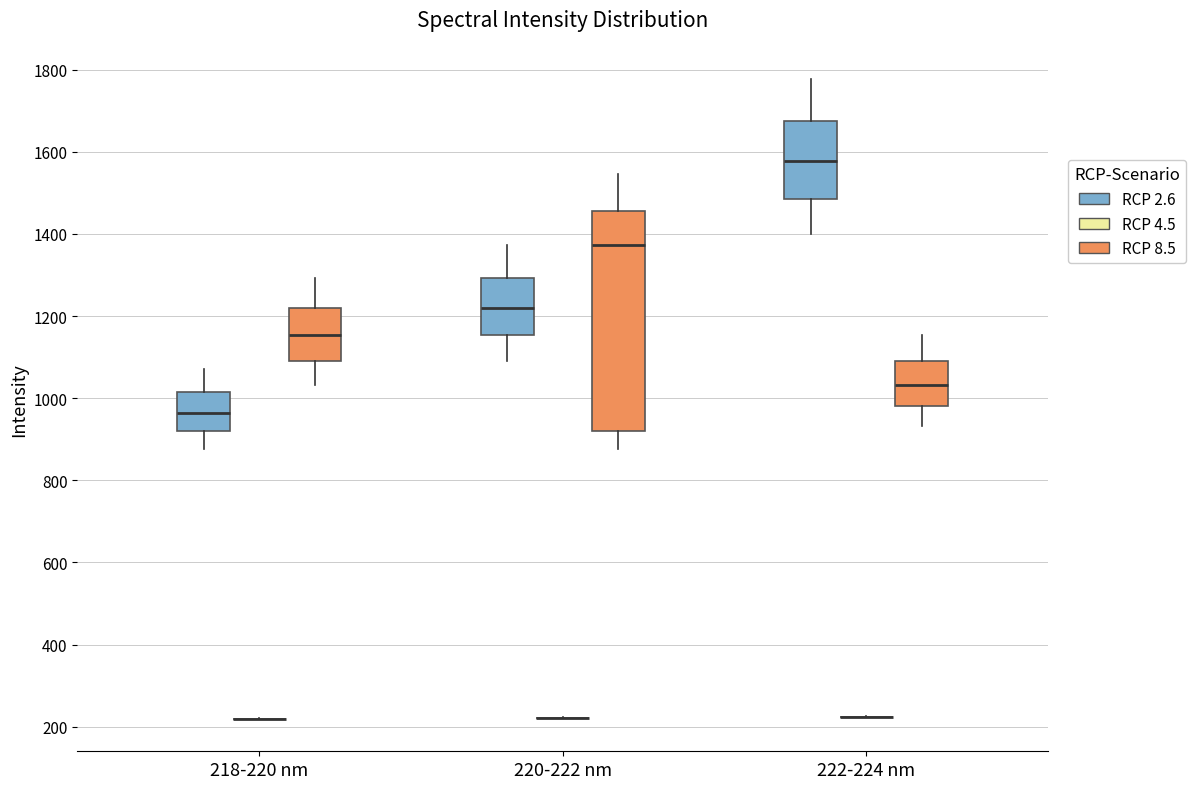

Reading left to right, transcribe this box plot: for each box, give where its median line is, the range the box spans, and where its two whiskers end, as read against the y-axis. The values are not printed on the chart, so give them approximately, as read against the axis.

218-220 nm (RCP 2.6): median 960, box 920 to 1020, whiskers 880 to 1080
218-220 nm (RCP 4.5): box collapsed to a line at 220, whiskers 220 to 220
218-220 nm (RCP 8.5): median 1160, box 1100 to 1220, whiskers 1040 to 1300
220-222 nm (RCP 2.6): median 1220, box 1160 to 1300, whiskers 1100 to 1380
220-222 nm (RCP 4.5): box collapsed to a line at 220, whiskers 220 to 220
220-222 nm (RCP 8.5): median 1380, box 920 to 1460, whiskers 880 to 1540
222-224 nm (RCP 2.6): median 1580, box 1480 to 1680, whiskers 1400 to 1780
222-224 nm (RCP 4.5): box collapsed to a line at 220, whiskers 220 to 220
222-224 nm (RCP 8.5): median 1040, box 980 to 1100, whiskers 940 to 1160